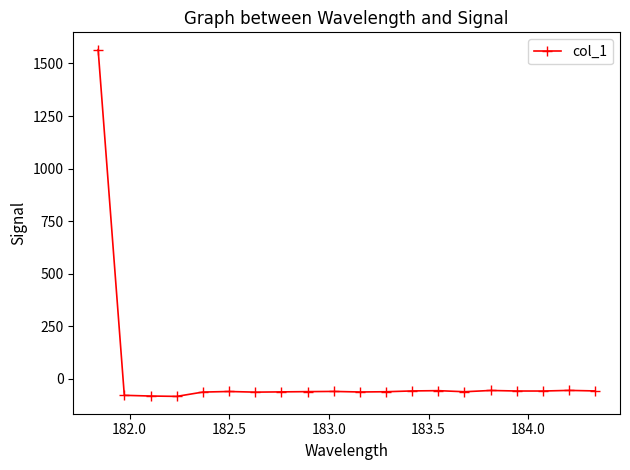

What is the difference between the maximum and minimum values?

1649.5